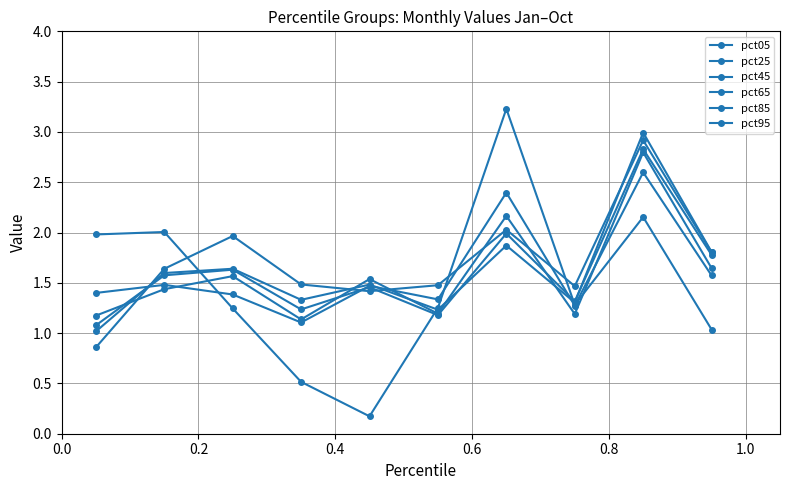

How many lines are shown in the chart?

6